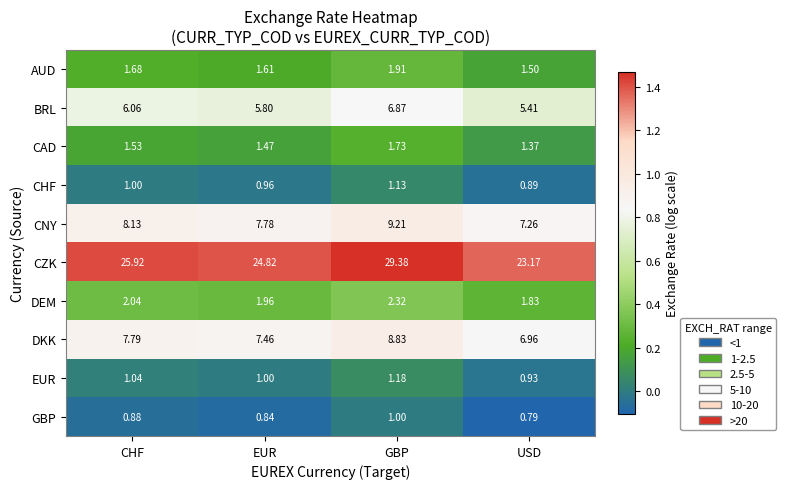

At GBP, list the series in order from smallest to largest.

GBP, CHF, EUR, CAD, AUD, DEM, BRL, DKK, CNY, CZK